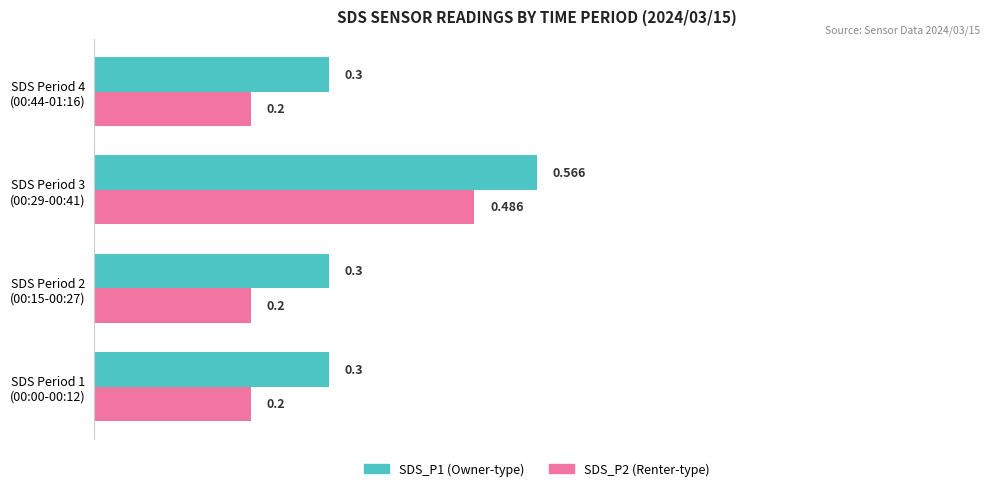

How many data points does each series have?

4